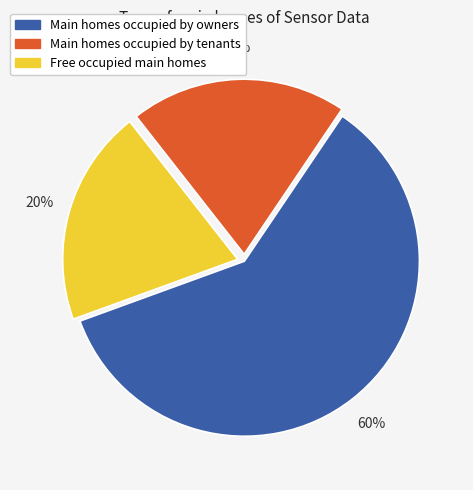

How many segments does this pie chart have?

3